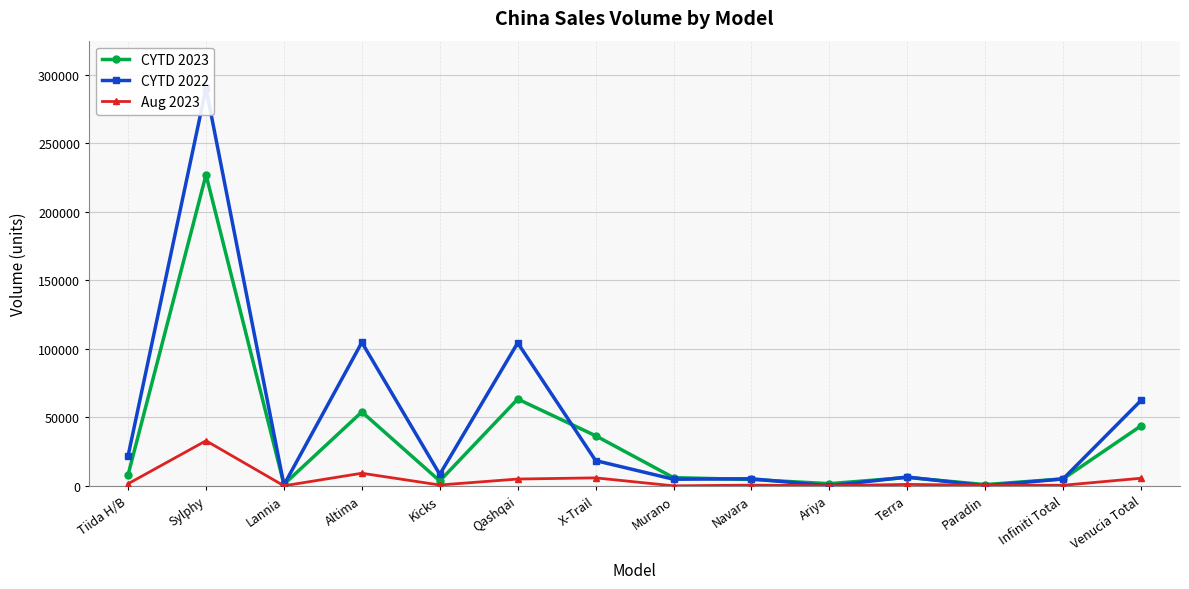

Which label corresponds to the largest value in the chart?

Sylphy